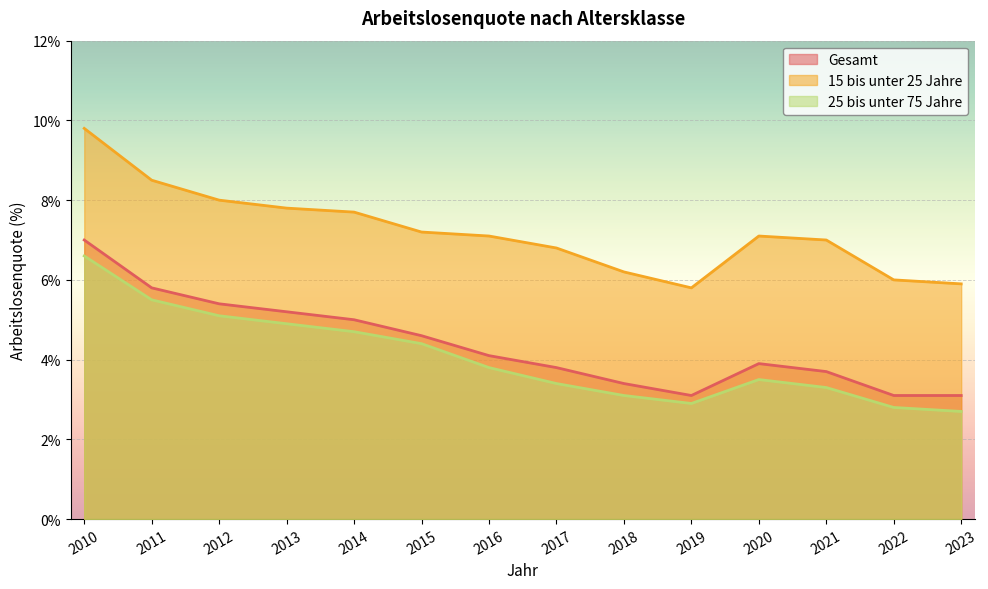

True or false: 25 bis unter 75 Jahre and Gesamt cross at least once.

False